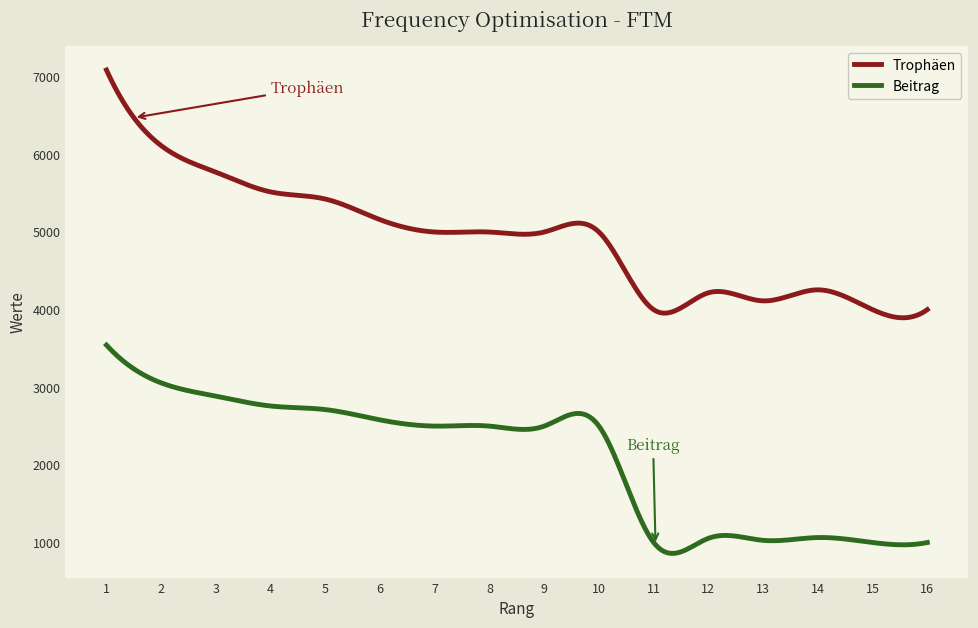

True or false: Beitrag and Trophäen intersect in this chart.

False